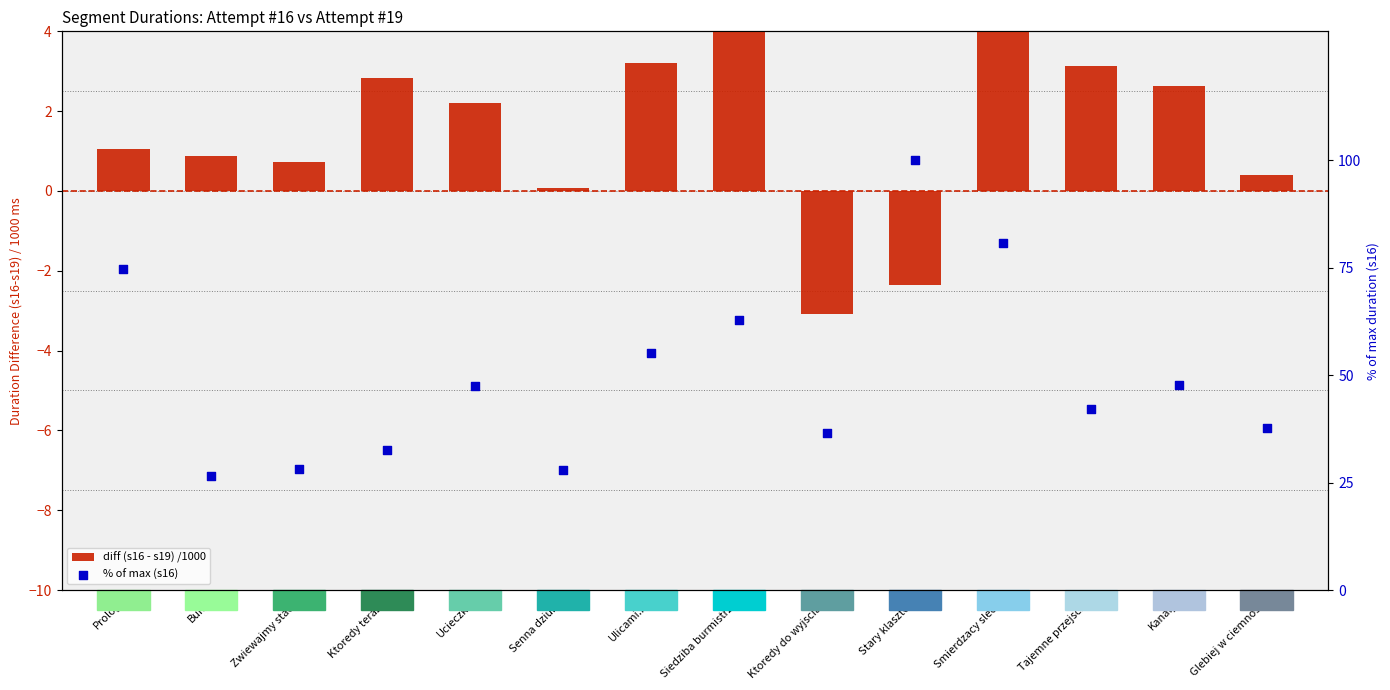

At which category is the sum across all series the highest?

Stary klasztor